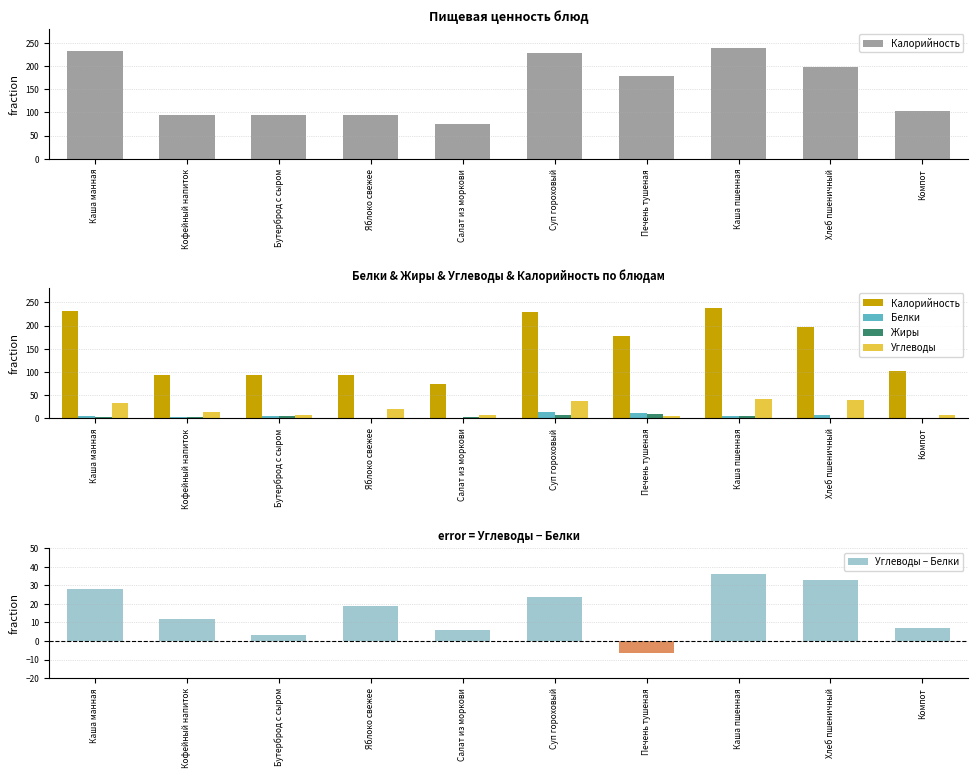

Rank the categories by Жиры value from highest to lowest.

Печень тушеная, Суп гороховый, Бутерброд с сыром, Каша пшенная, Салат из моркови, Каша манная, Кофейный напиток, Хлеб пшеничный, Яблоко свежее, Компот